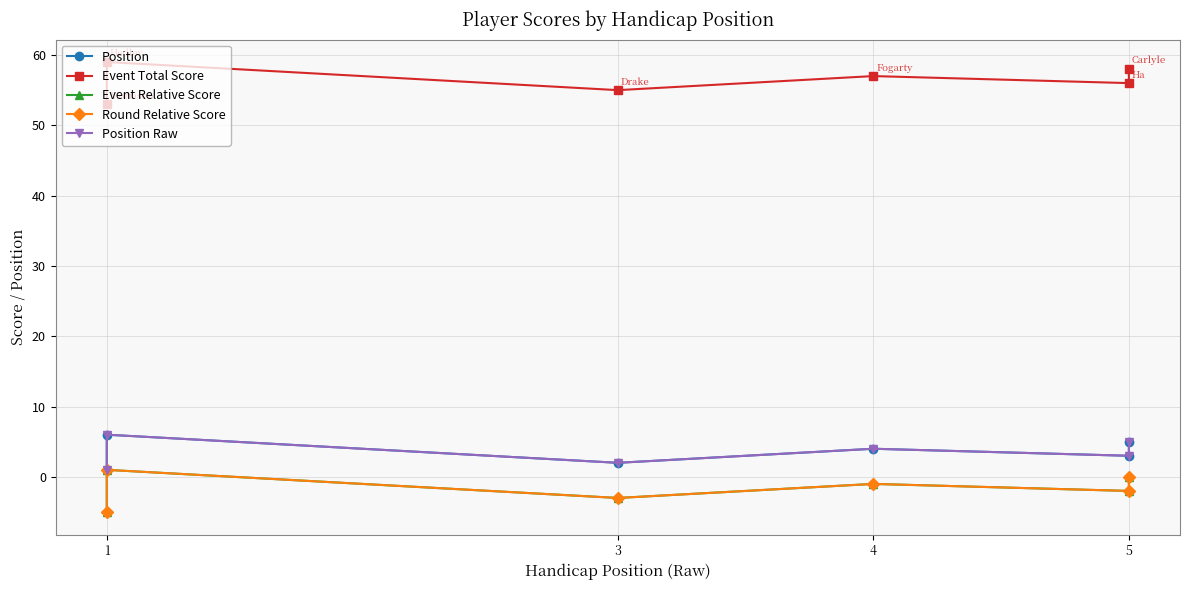

True or false: Round Relative Score and Position Raw intersect in this chart.

False